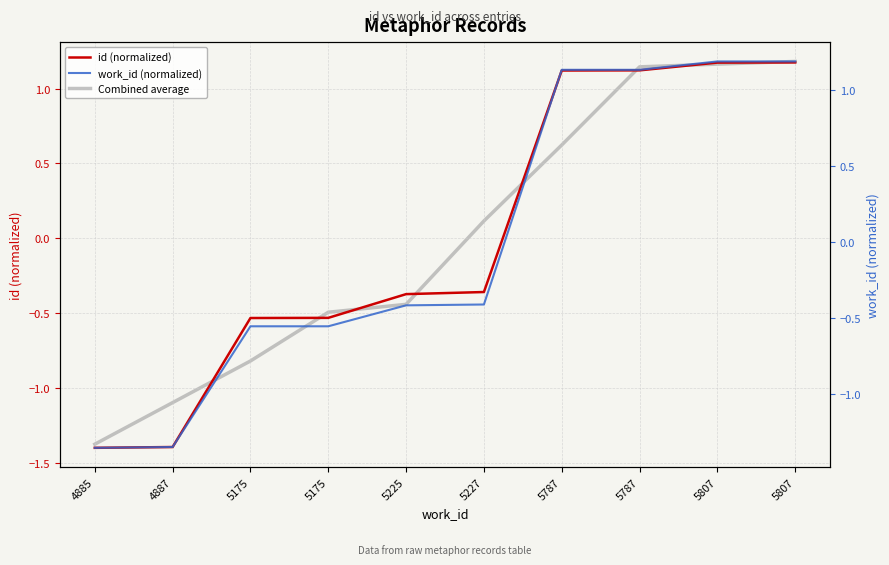

Which series has the largest range (max minus min)?

id (normalized)